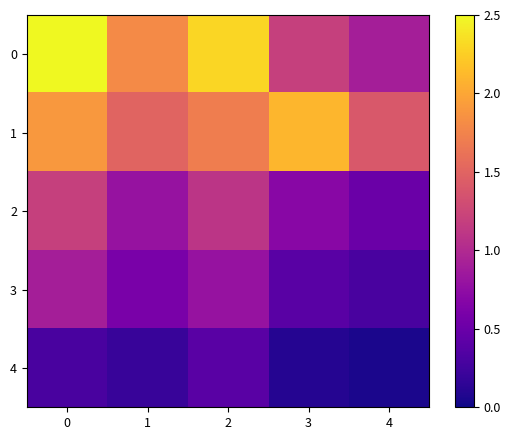

What is the spread (max minus min) of values at 1?

1.6